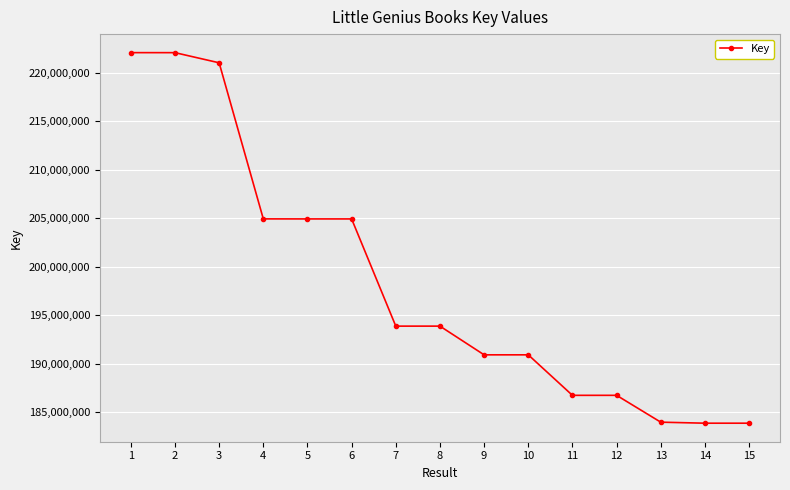

At which label does the data first exceed 193878365?

1